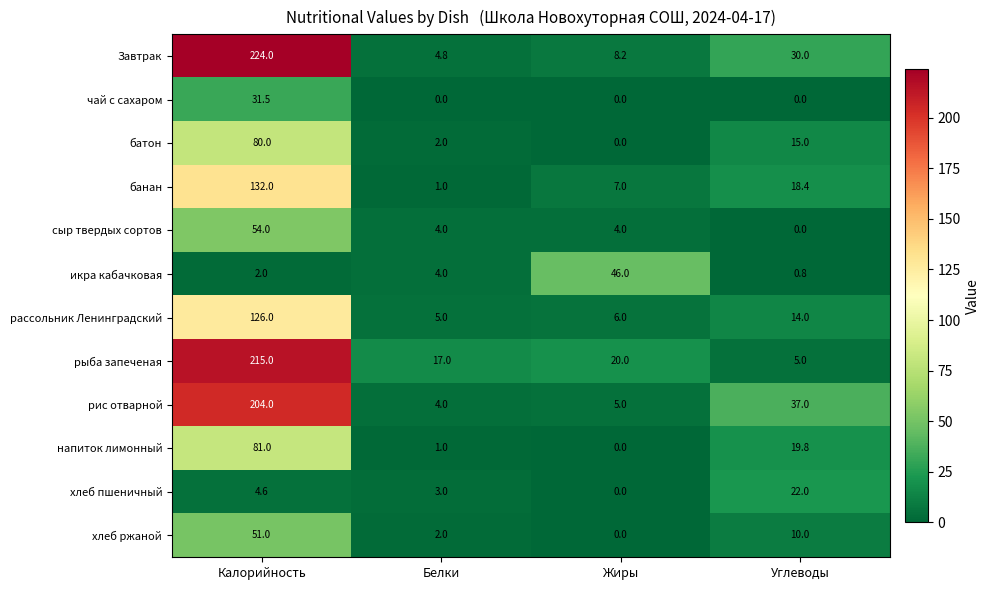

Which series changed the most between Белки and Жиры?

икра кабачковая